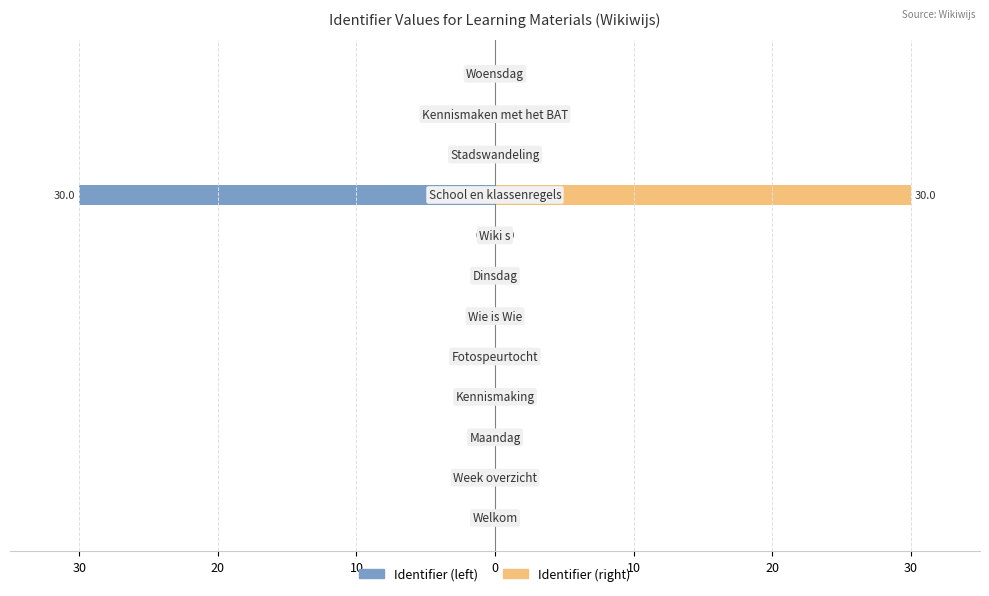

How many groups of bars are there?

12